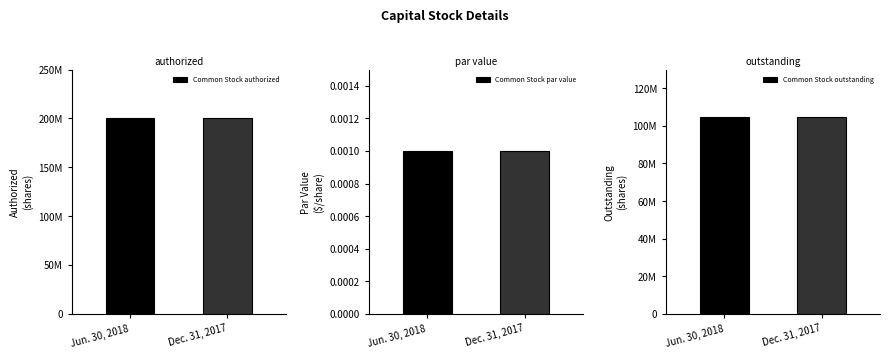

Which series has the widest spread of values?

Common Stock authorized